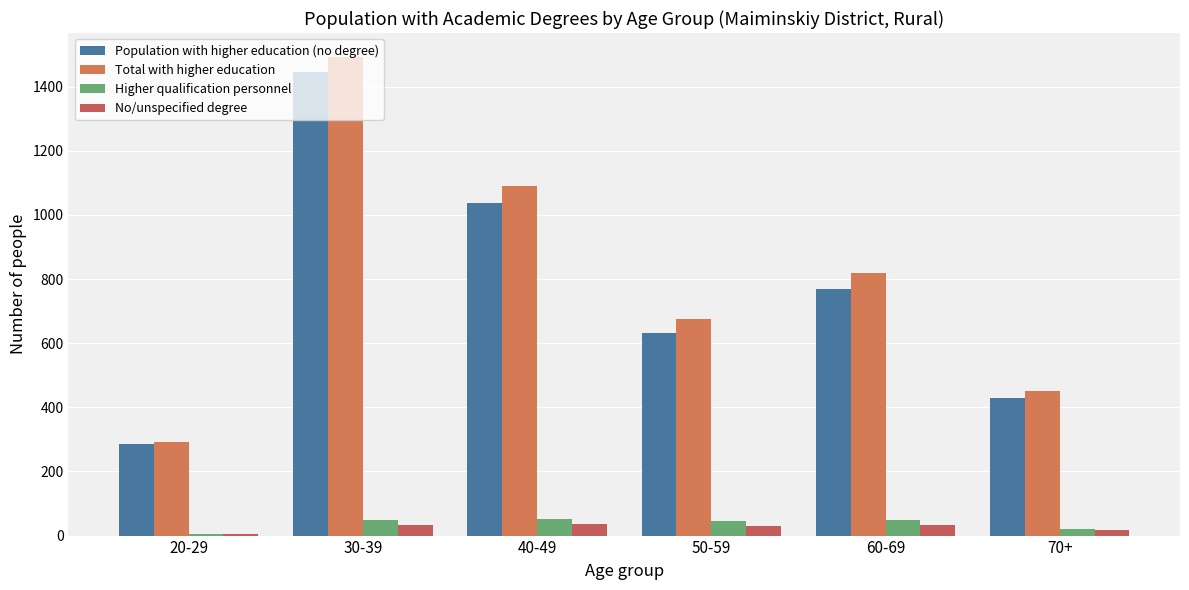

Where does the Higher qualification personnel series first go above 48?

40-49